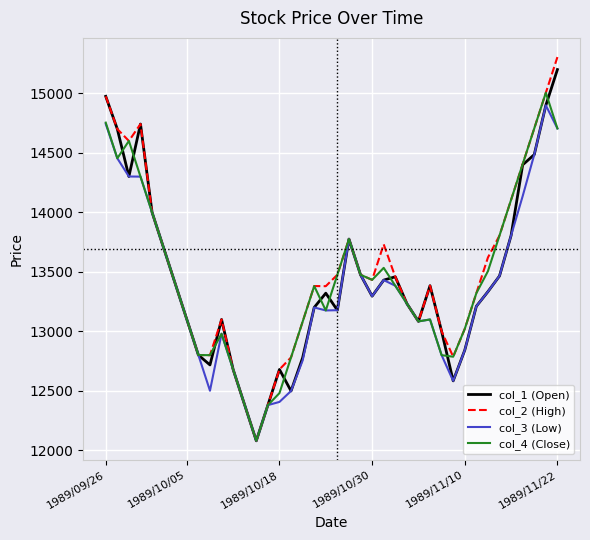

Which series has the largest range (max minus min)?

col_2 (High)